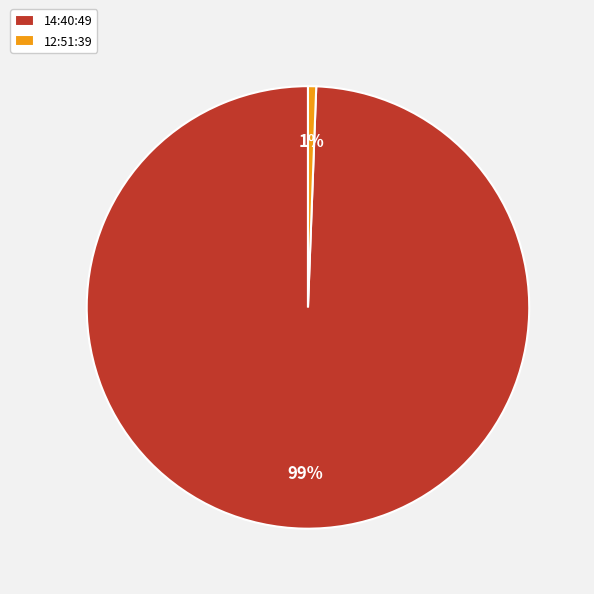

Between 12:51:39 and 14:40:49, which is larger?

14:40:49